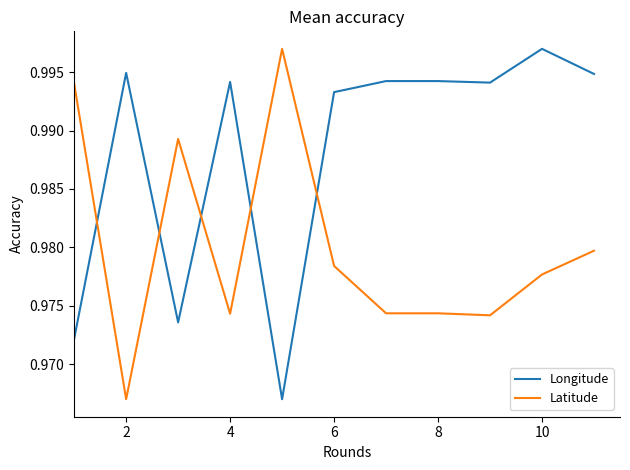

True or false: Longitude and Latitude cross at least once.

True